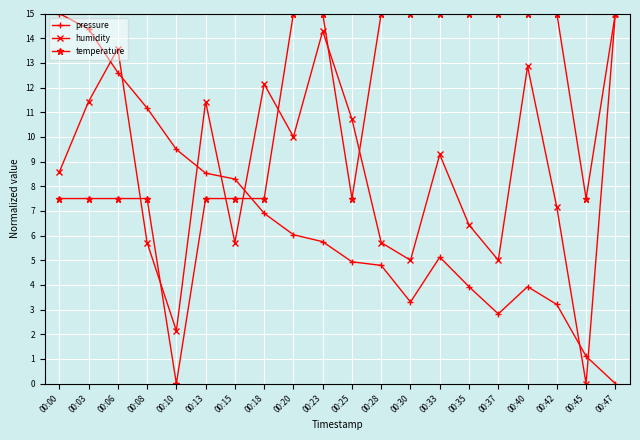

At which label is pressure closest to 7?

00:18